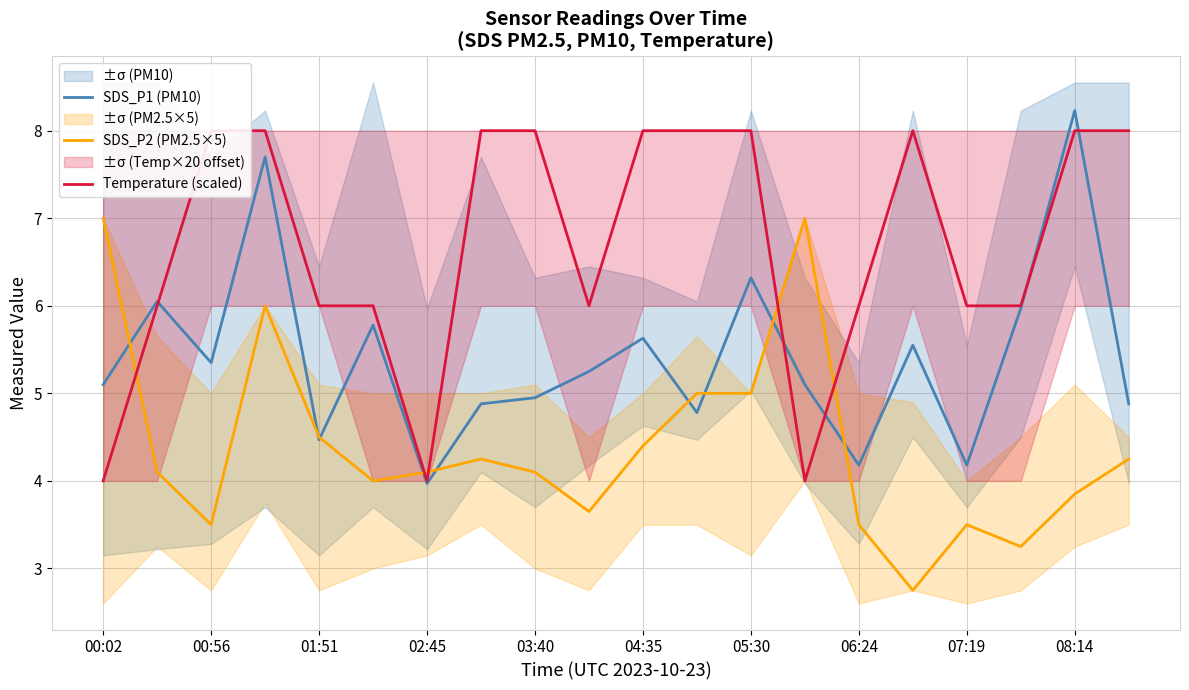

What is the difference between the maximum and second lowest values in the Temperature (scaled) series?

4.0